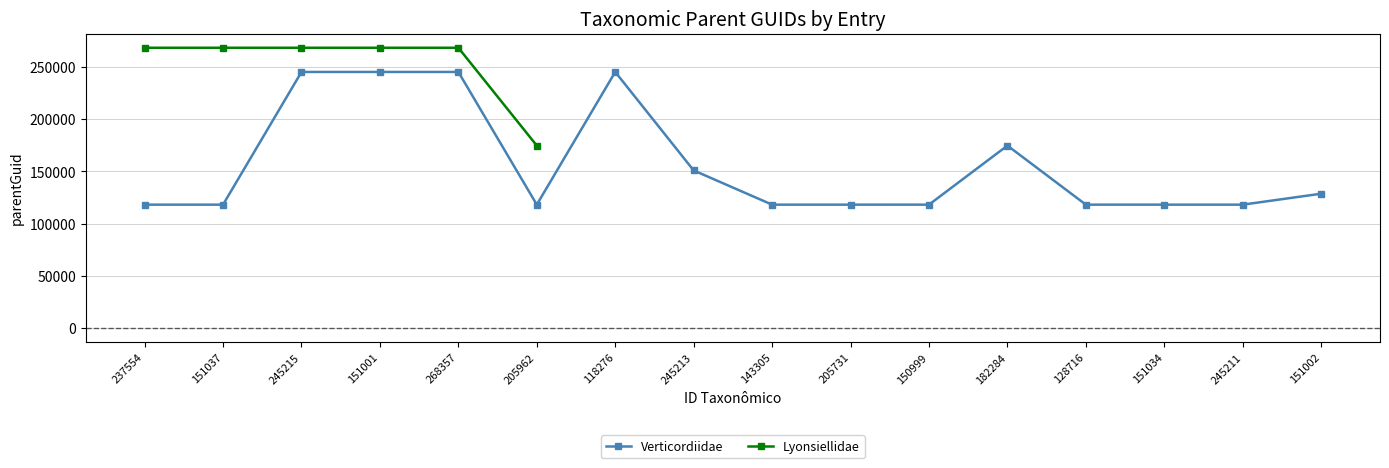

Which series has the largest range (max minus min)?

Verticordiidae